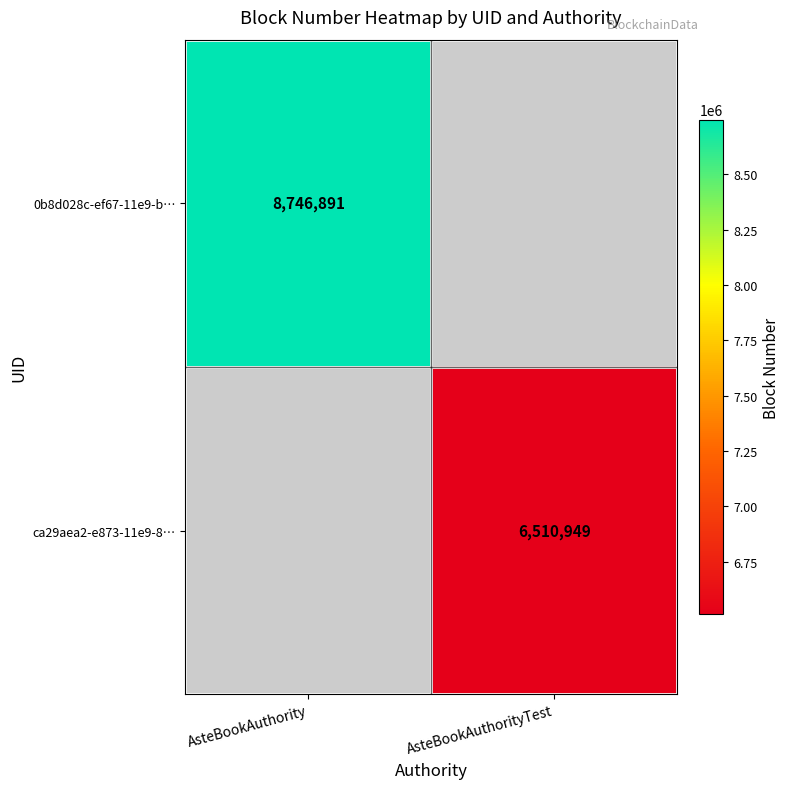

True or false: 0b8d028c-ef67-11e9-b… has a value of 13418056 at AsteBookAuthority.

False